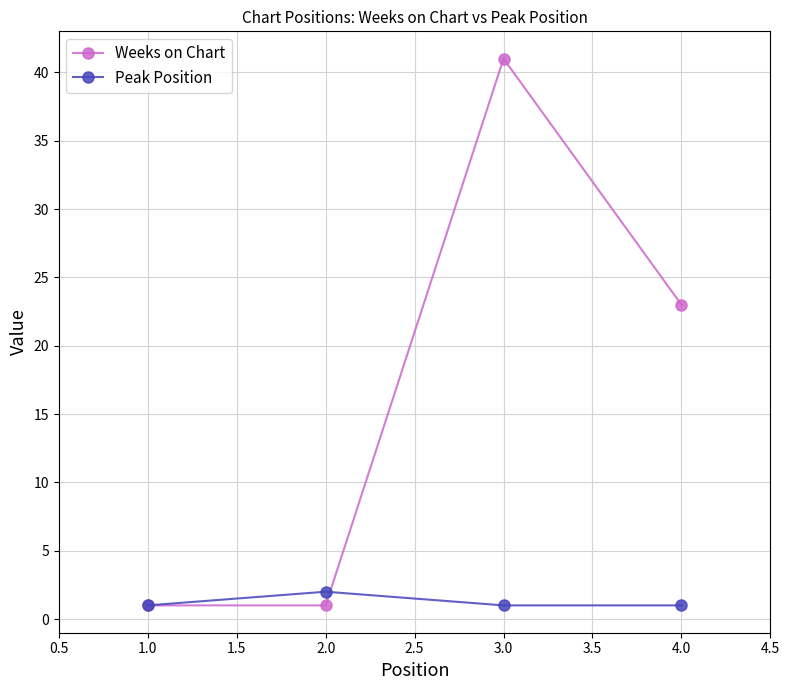

True or false: Peak Position has a value of 1 at 4.0.

True